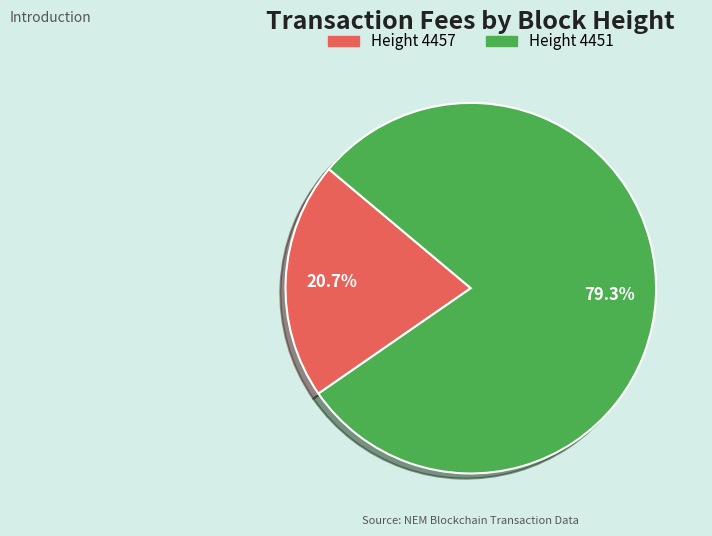

What is the smallest slice in the pie chart?

Height 4457